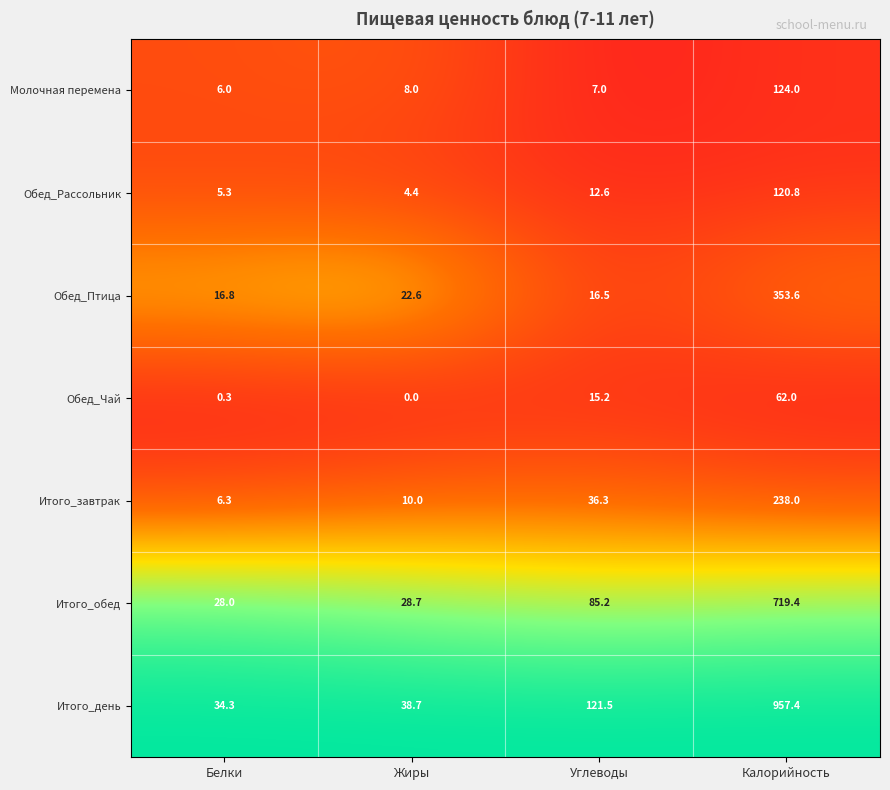

At how many categories does at least one series exceed 0?

4